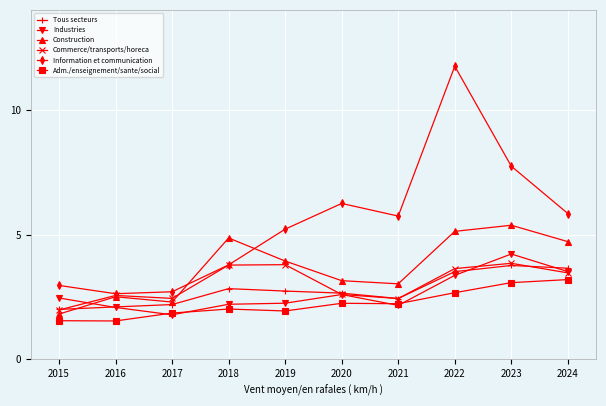

Which label corresponds to the largest value in the chart?

2022